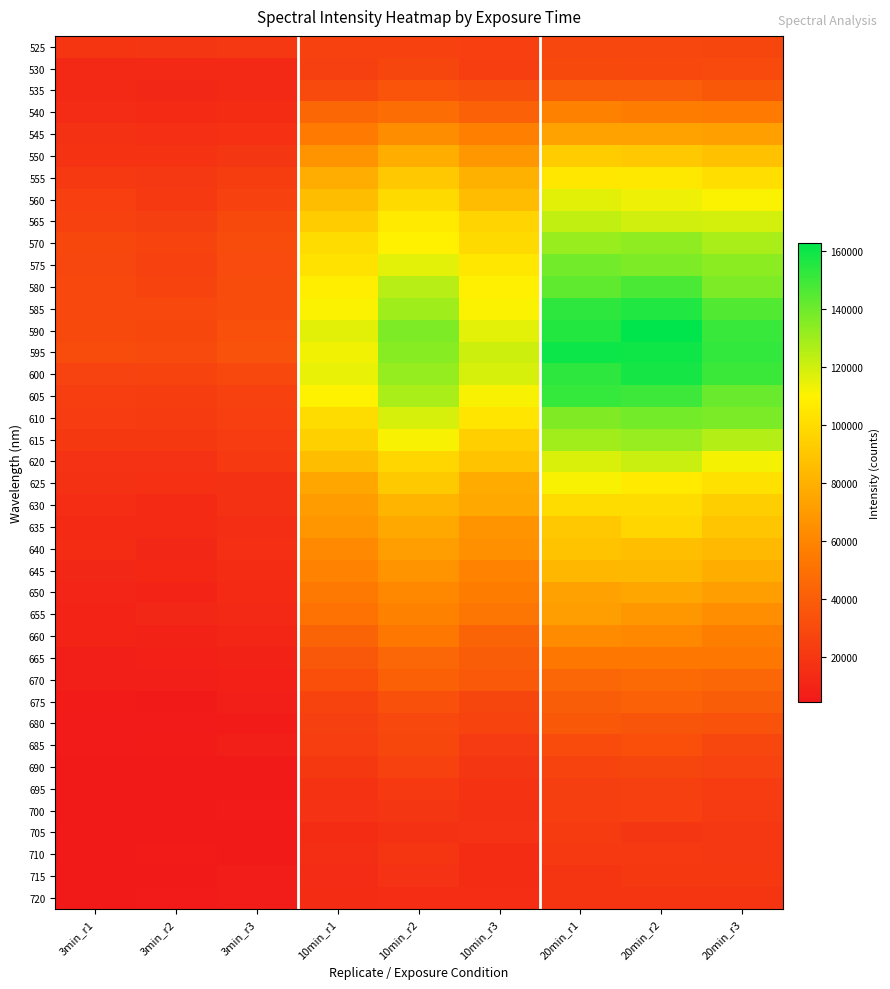

At which category is the sum across all series the highest?

20min_r2